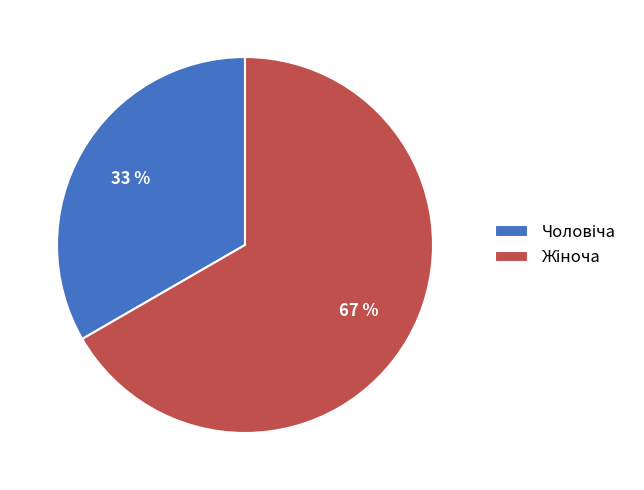

How many segments does this pie chart have?

2